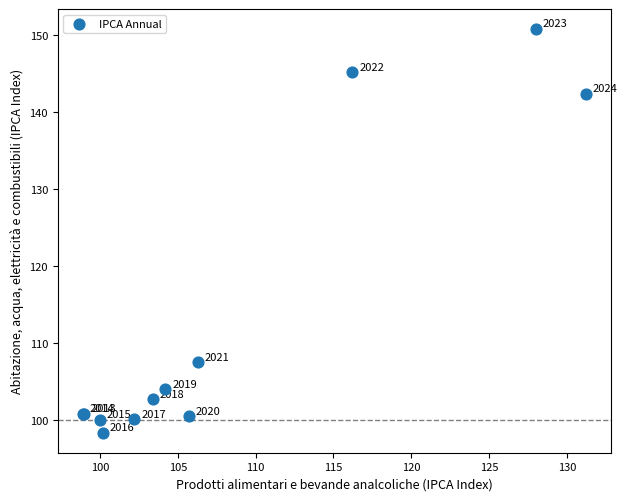

What Y value in the scatter plot is closest to 124?

107.5